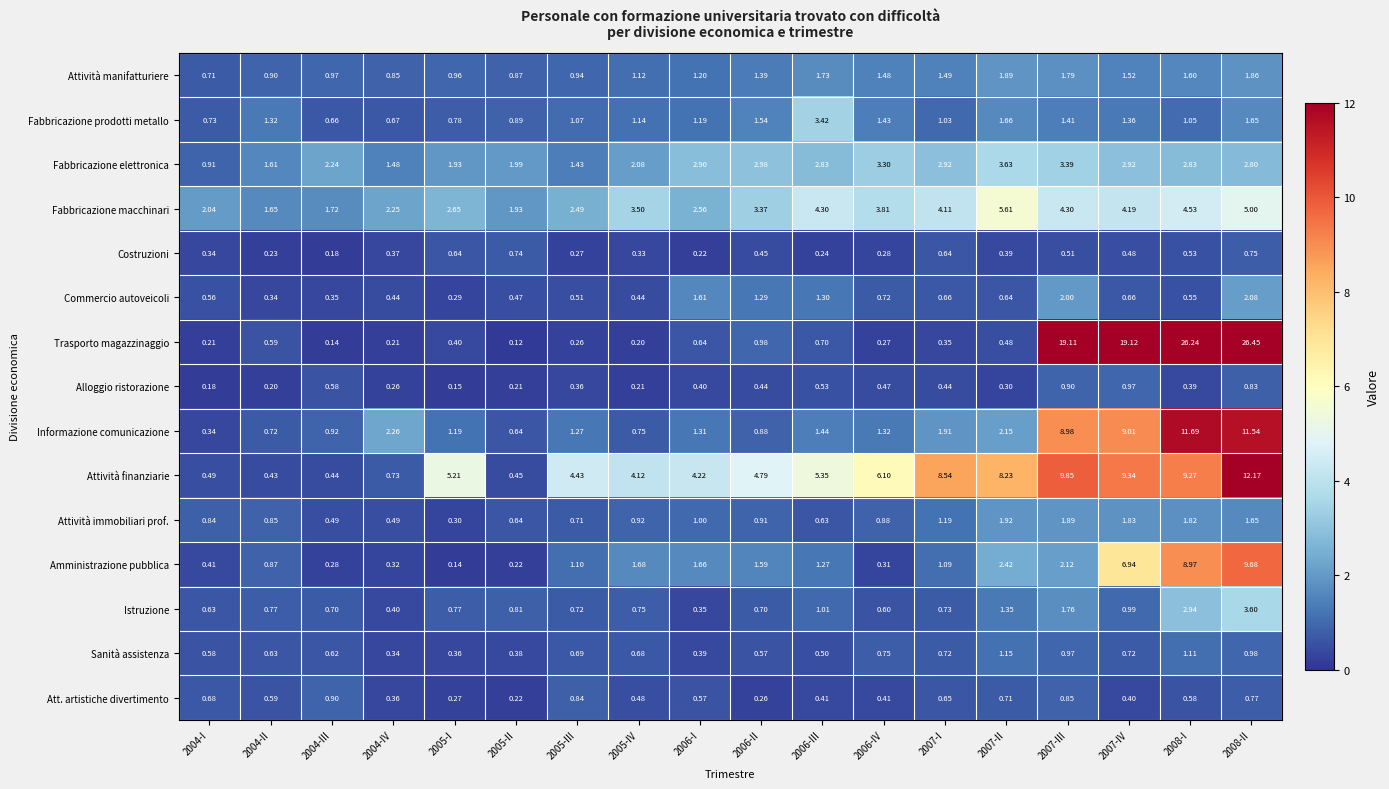

Which series has the largest range (max minus min)?

Trasporto magazzinaggio